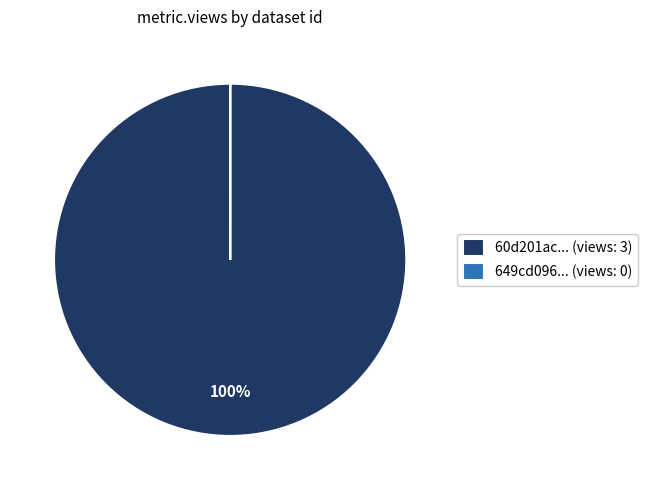

Which slice is the largest?

60d201ac... (views: 3)